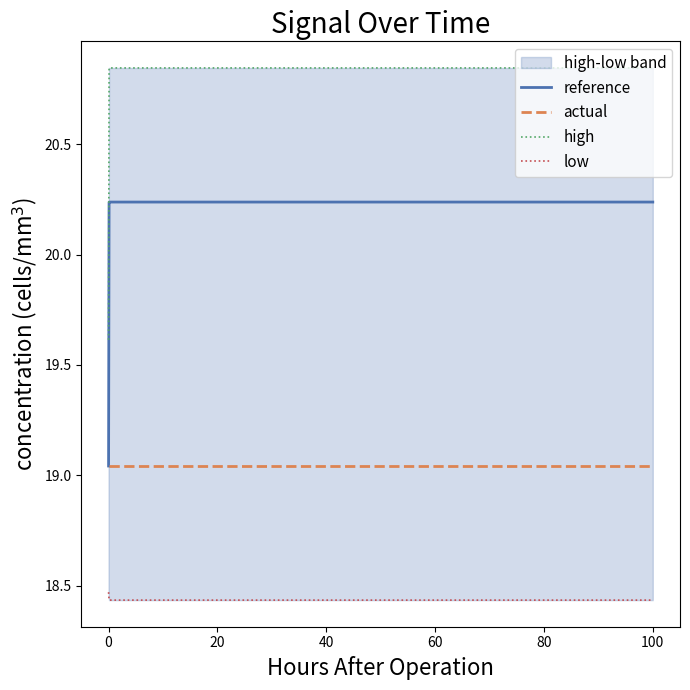

The reference series shows 8.0 at 100. True or false?

False